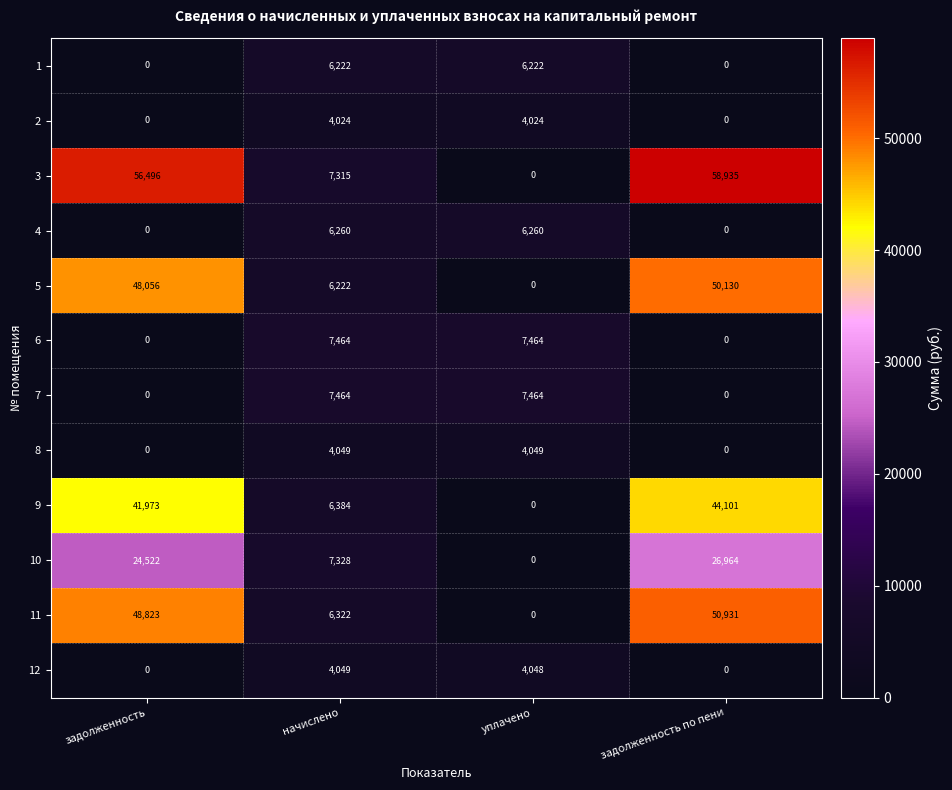

Rank the categories by 9 value from lowest to highest.

уплачено, начислено, задолженность, задолженность по пени